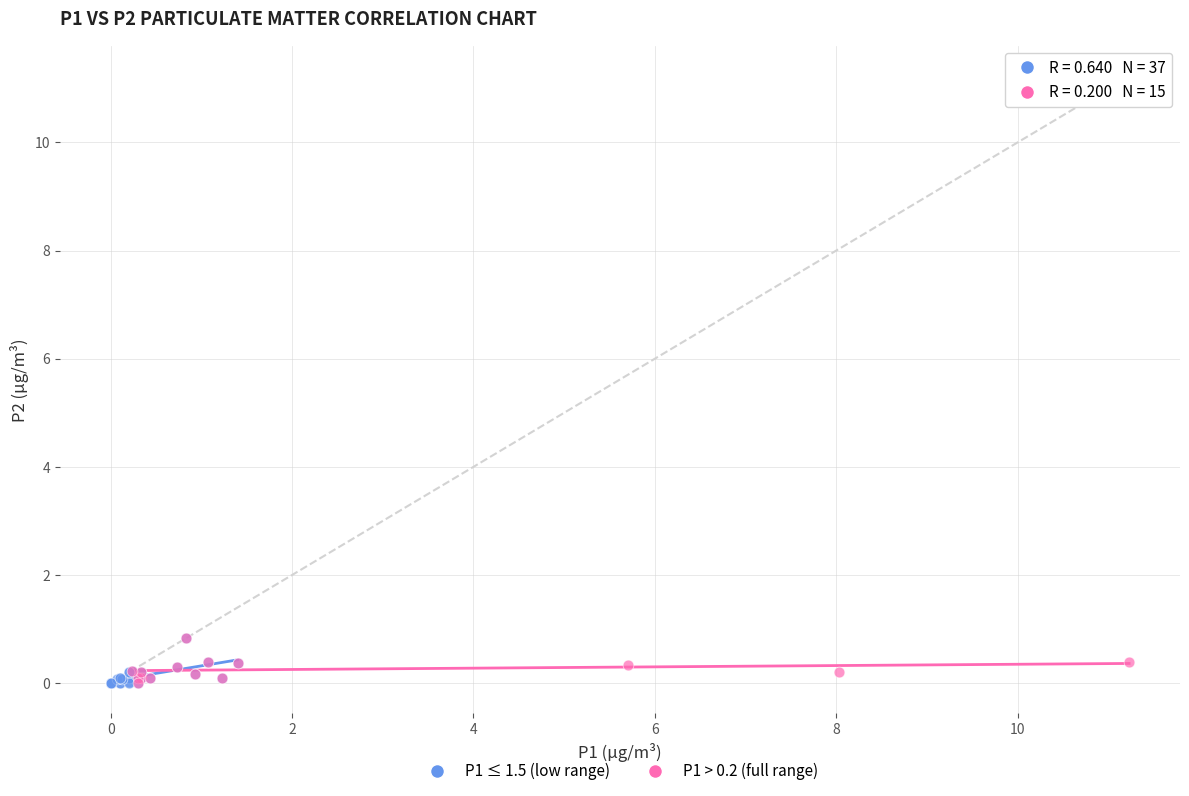

What are all the series names shown in the legend?

P1 ≤ 1.5 (low range), P1 > 0.2 (full range)